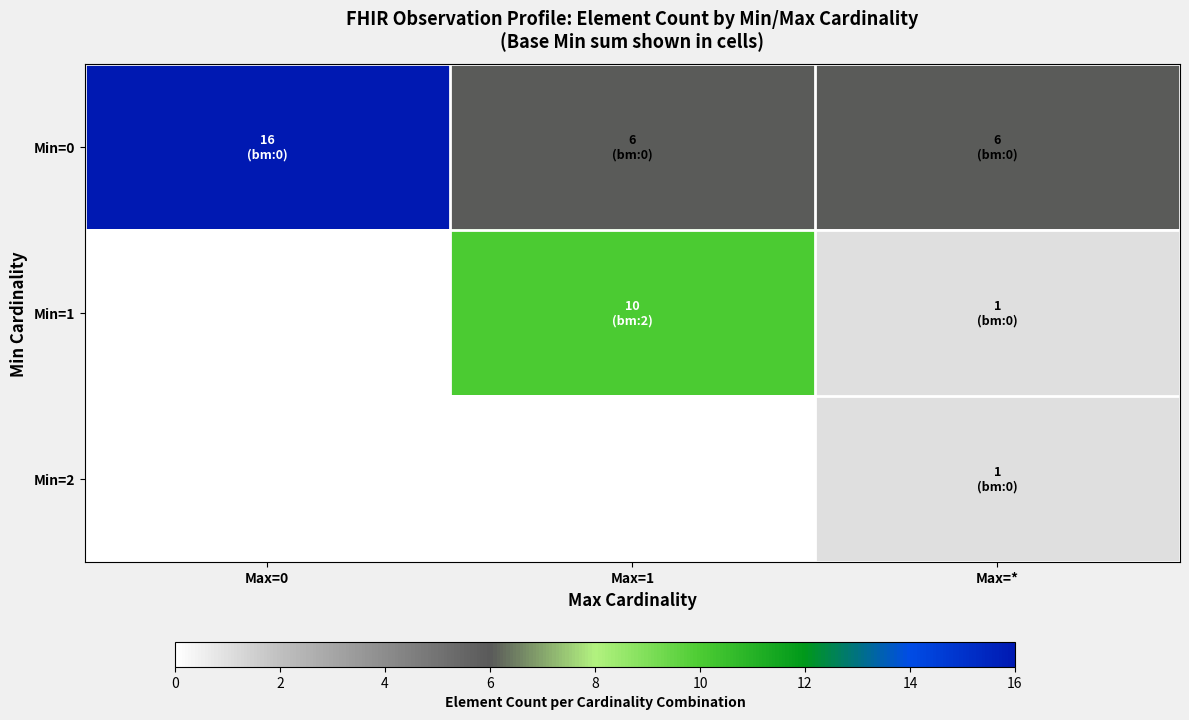

Which series has the largest total across all categories?

row_0